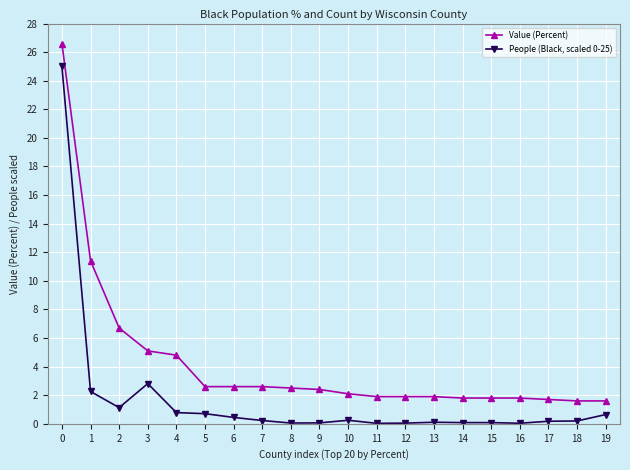

True or false: People (Black, scaled 0-25) has more than 1 points higher than both neighbors.

True